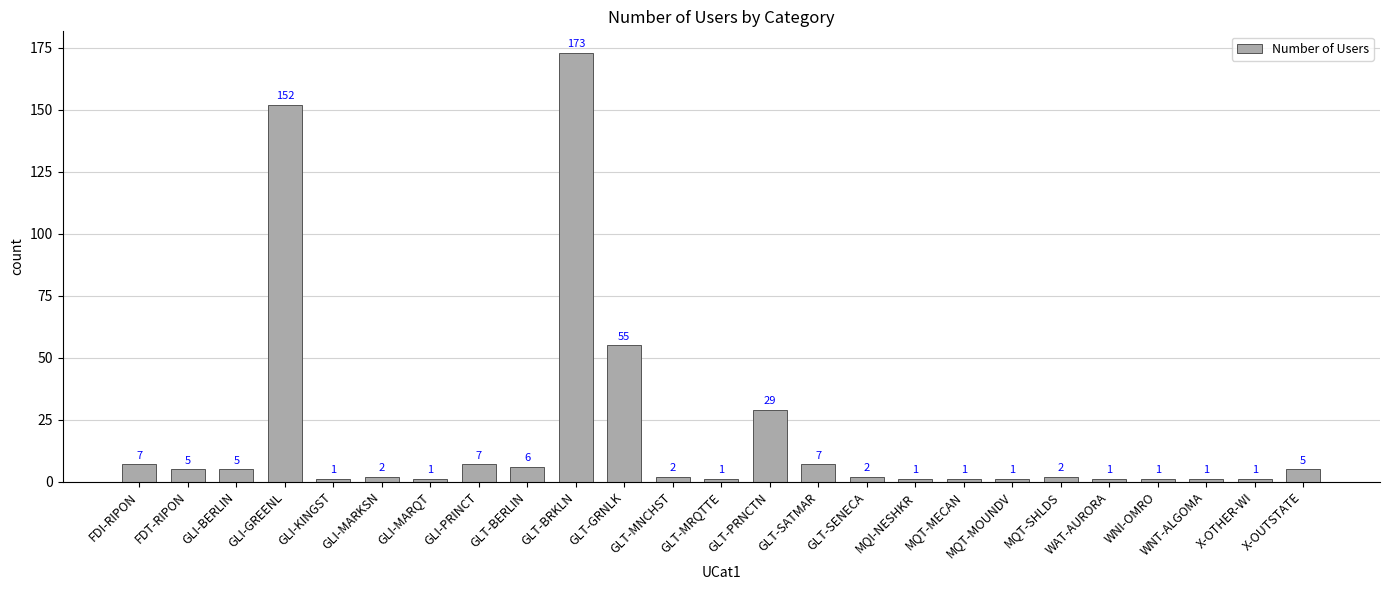

Reading left to right, list all the values displayed in this chart.

FDI-RIPON=7	FDT-RIPON=5	GLI-BERLIN=5	GLI-GREENL=152	GLI-KINGST=1	GLI-MARKSN=2	GLI-MARQT=1	GLI-PRINCT=7	GLT-BERLIN=6	GLT-BRKLN=173	GLT-GRNLK=55	GLT-MNCHST=2	GLT-MRQTTE=1	GLT-PRNCTN=29	GLT-SATMAR=7	GLT-SENECA=2	MQI-NESHKR=1	MQT-MECAN=1	MQT-MOUNDV=1	MQT-SHLDS=2	WAT-AURORA=1	WNI-OMRO=1	WNT-ALGOMA=1	X-OTHER-WI=1	X-OUTSTATE=5